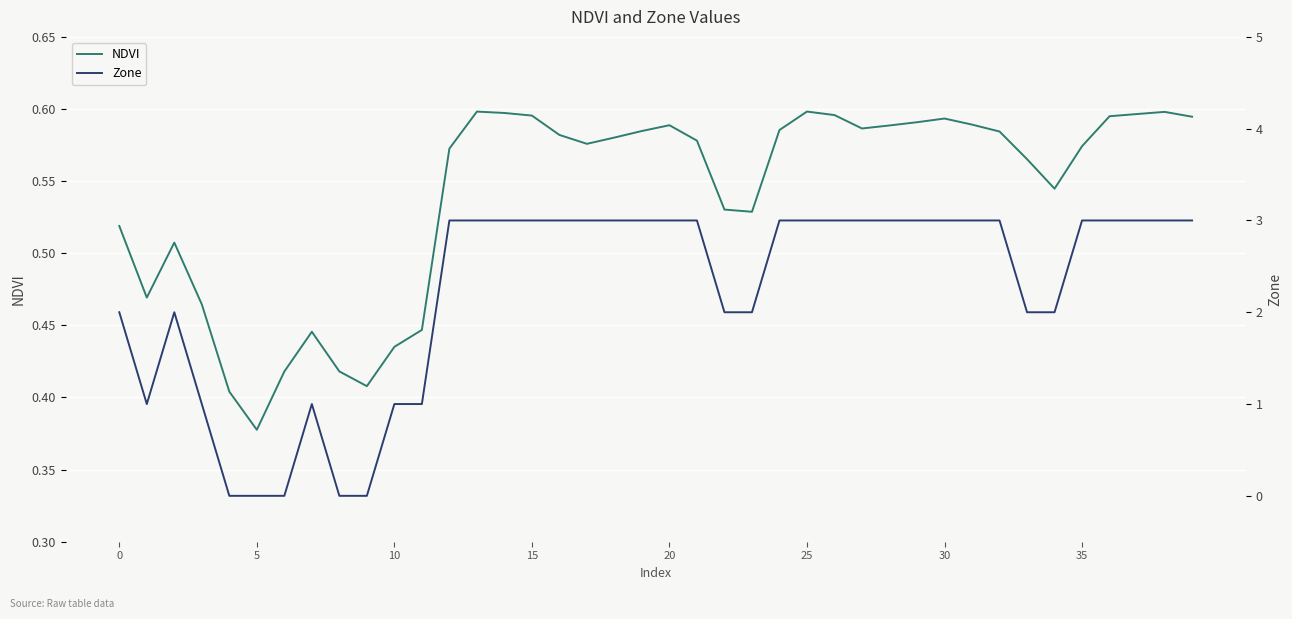

What is the approximate value of NDVI at 37?

0.6